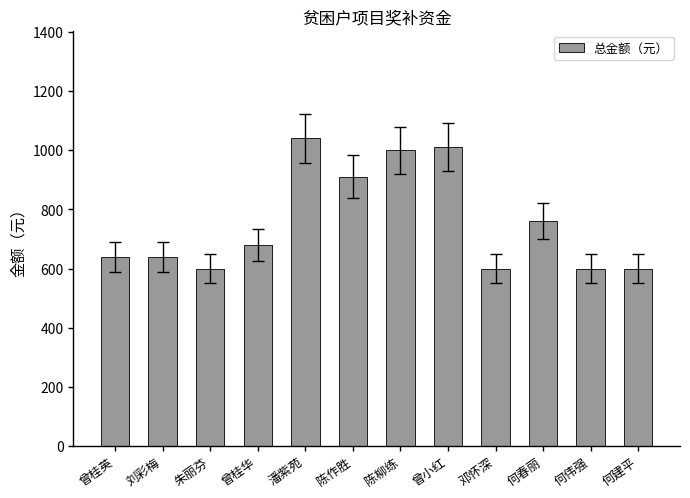

Which label corresponds to the largest value in the chart?

潘紫苑